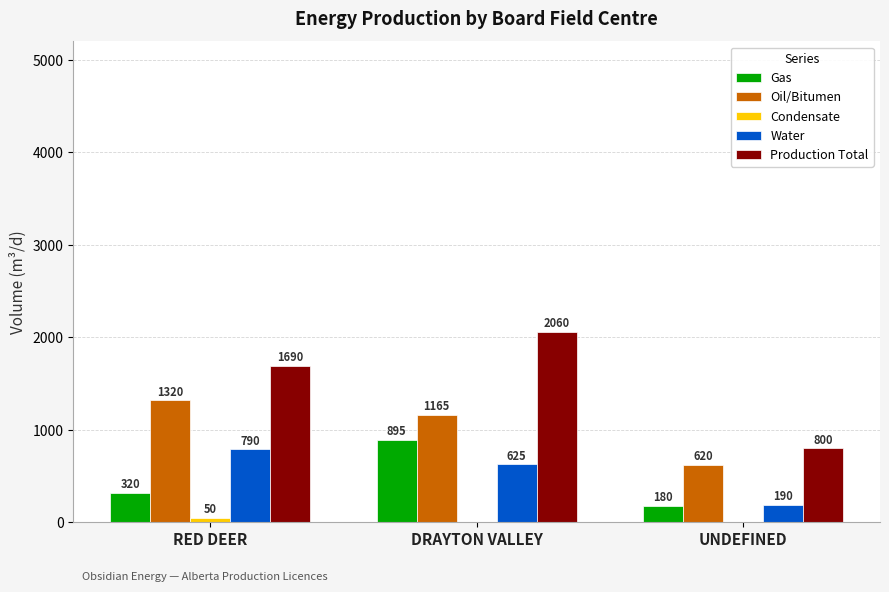

Read the Production Total value at UNDEFINED, to the nearest 50.

800